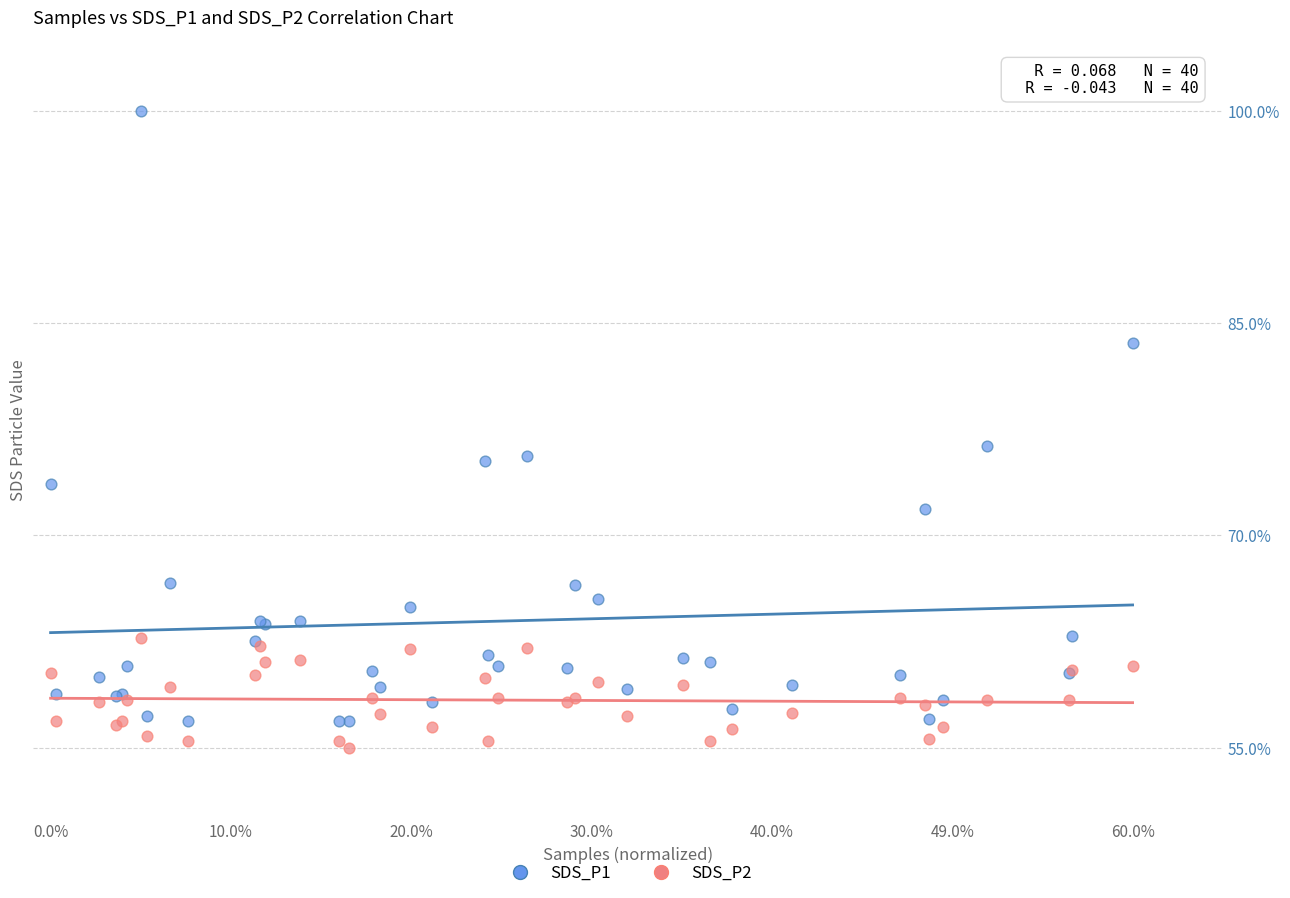

Which series reaches the maximum Y coordinate?

SDS_P1